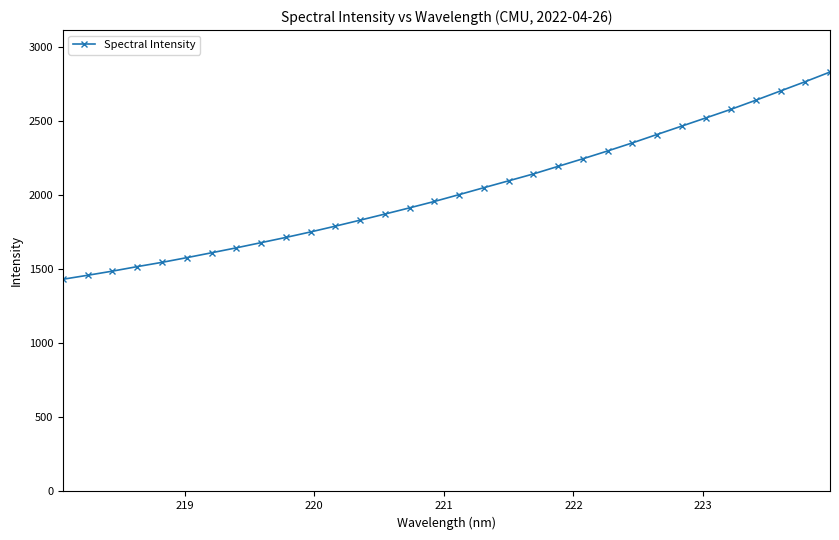

What is the greatest value displayed?

2832.8